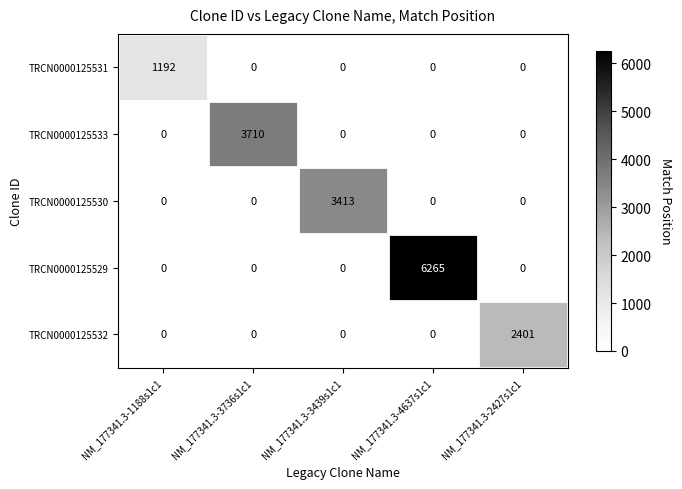

The TRCN0000125533 series shows 3710 at NM_177341.3-3736s1c1. True or false?

True